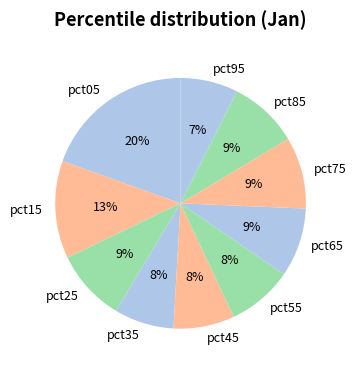

The pct55 slice represents 8% of the pie. True or false?

True